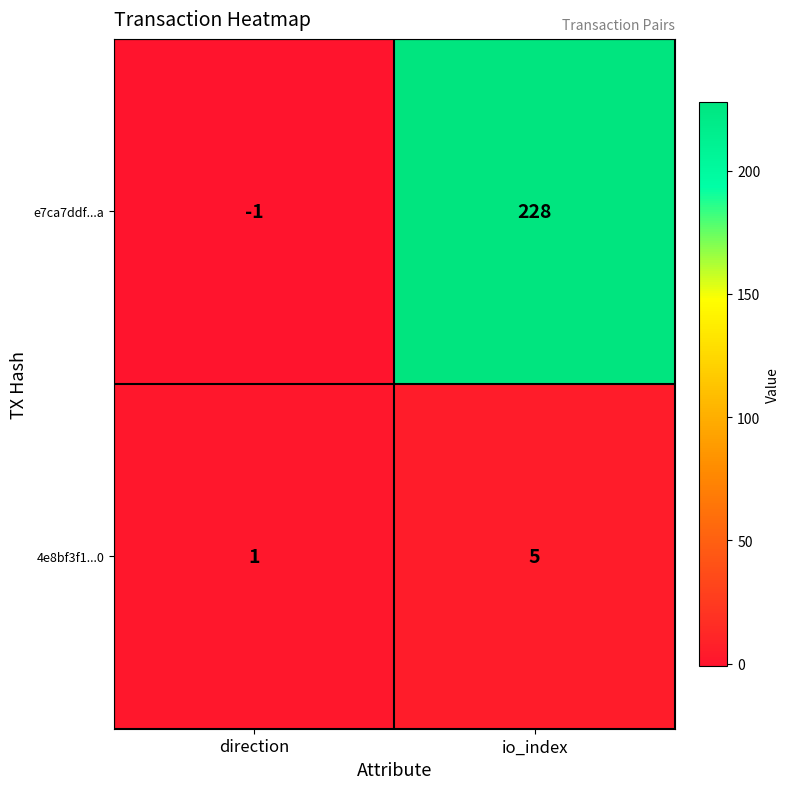

How many values in e7ca7ddf...a are above zero?

1